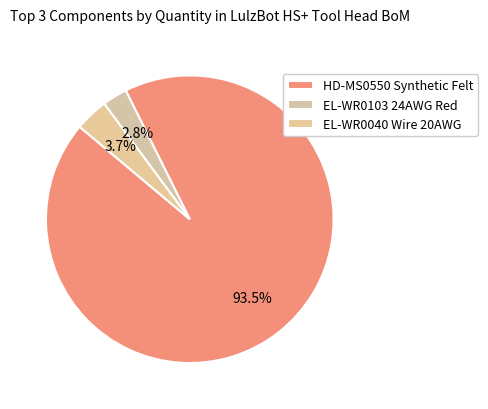

Is there a majority slice in this chart?

Yes